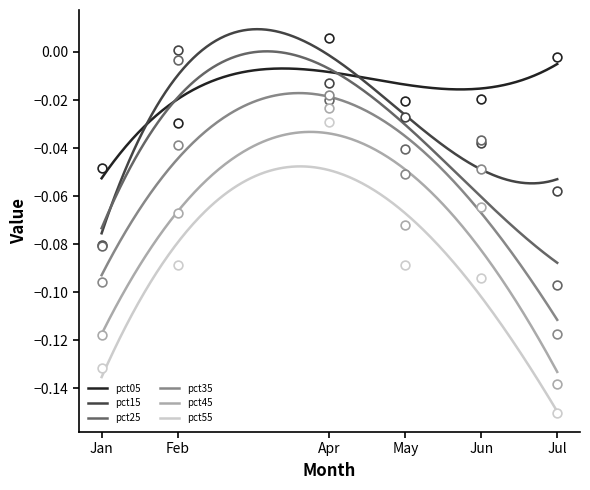

At how many categories does at least one series exceed 0?

2